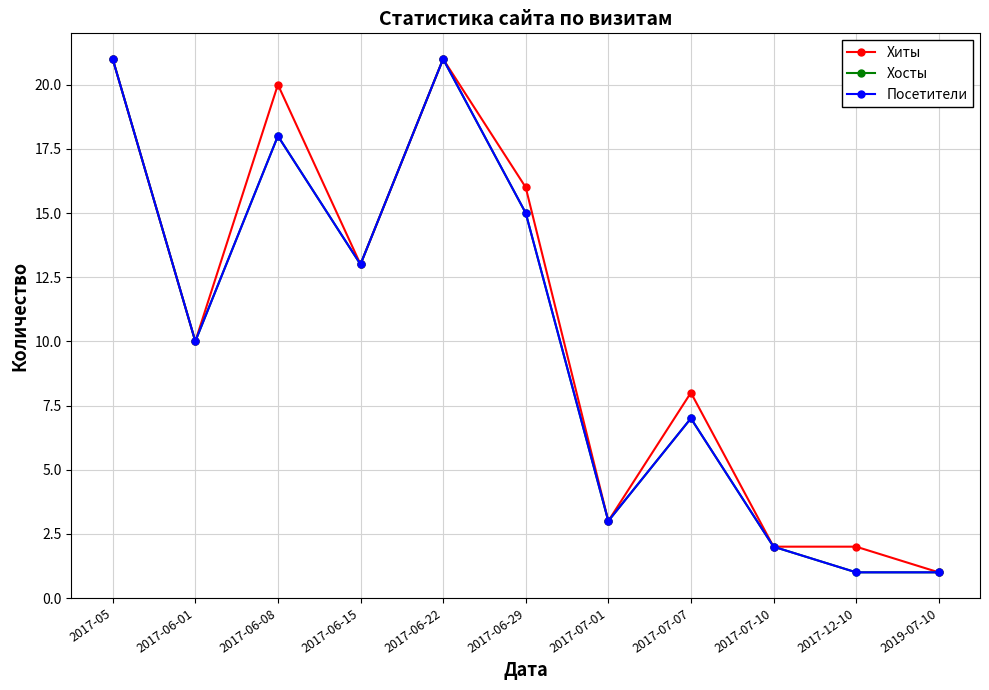

What is the sum of the Хосты values at 2017-06-01 and 2019-07-10?

11